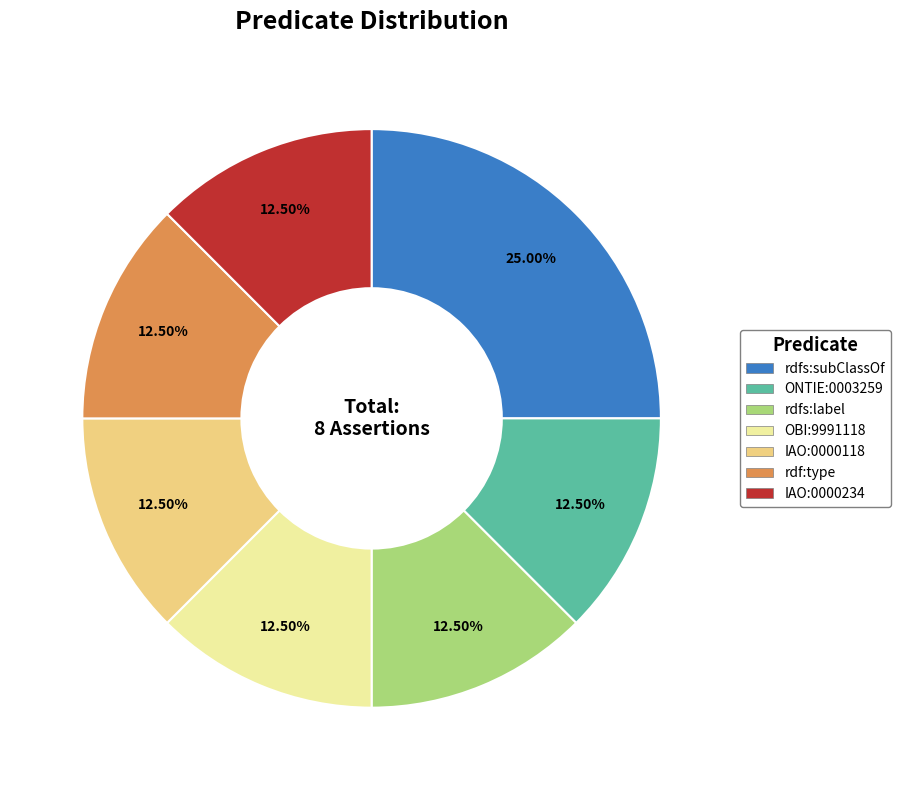

Which category has the biggest portion of the pie?

rdfs:subClassOf